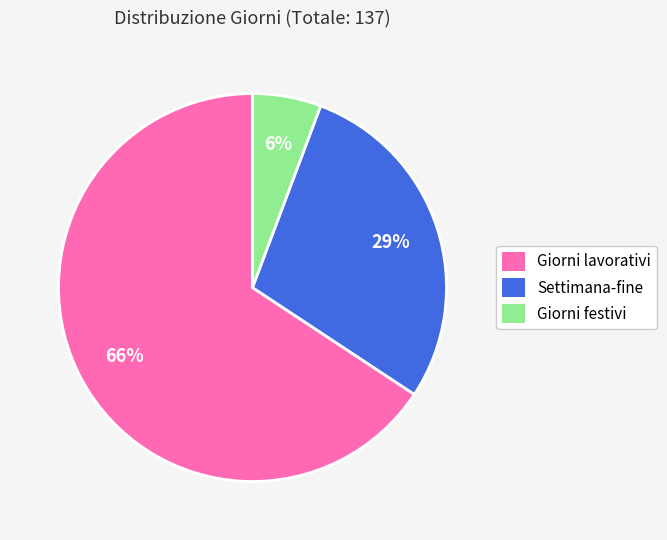

What percentage is the Giorni festivi slice, to the nearest percent?

6%